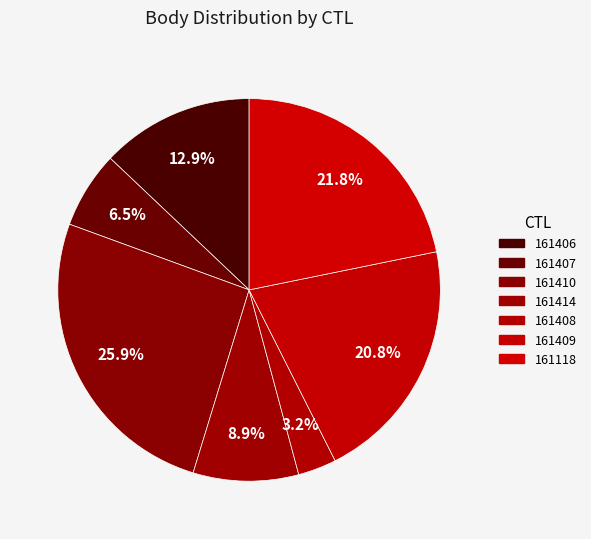

What percentage is NOT represented by 161414?

91.1%